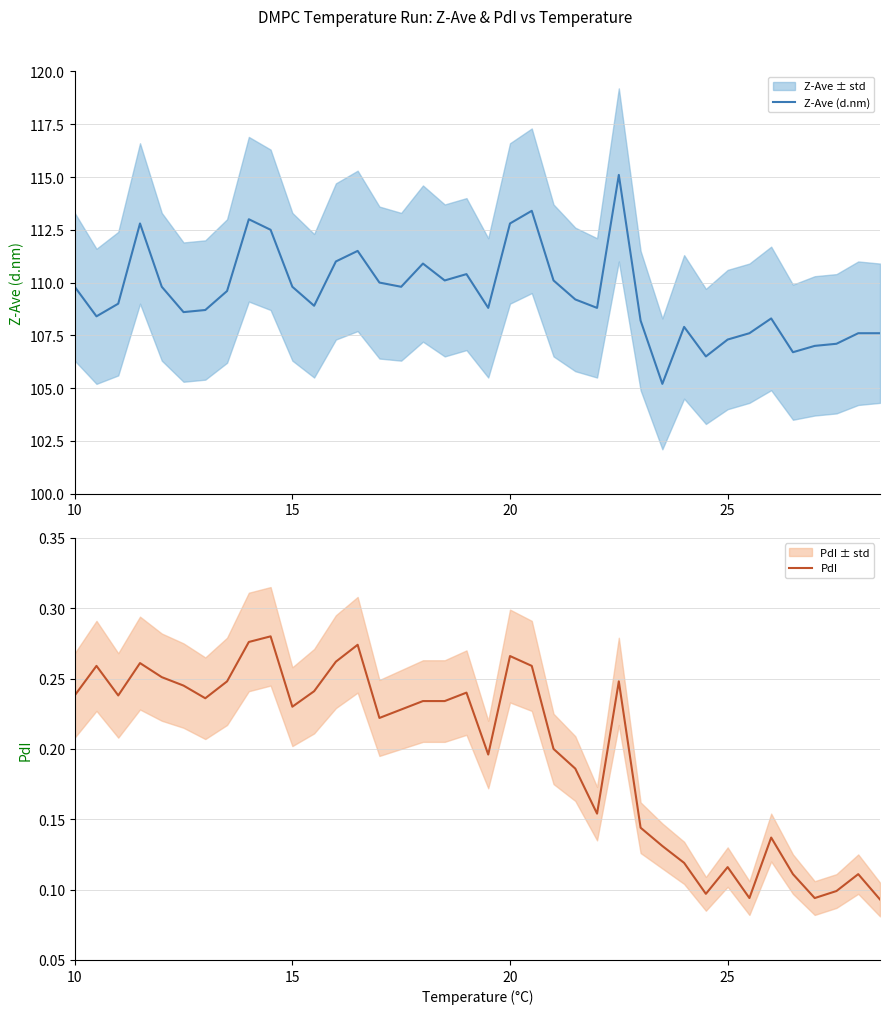

True or false: Z-Ave (d.nm) and PdI intersect in this chart.

False